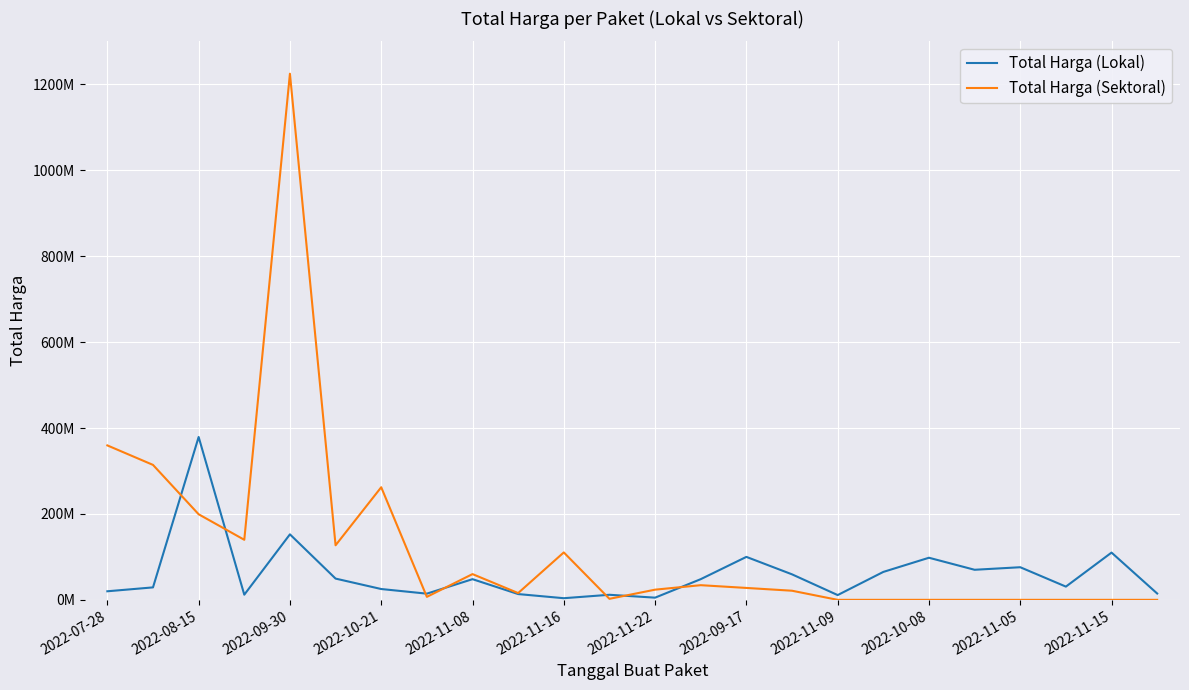

At how many categories does at least one series exceed 370006487?

2